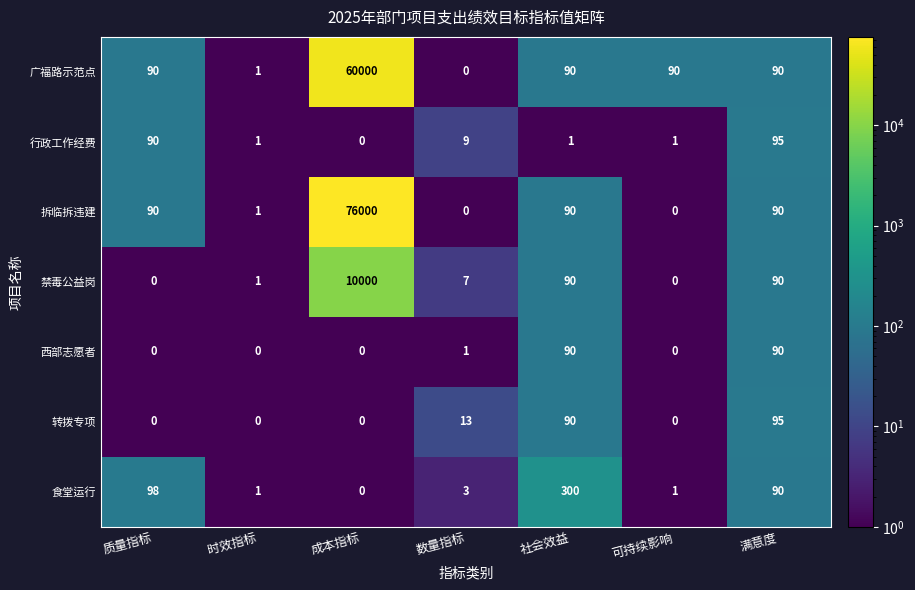

At which category is the sum across all series the highest?

成本指标